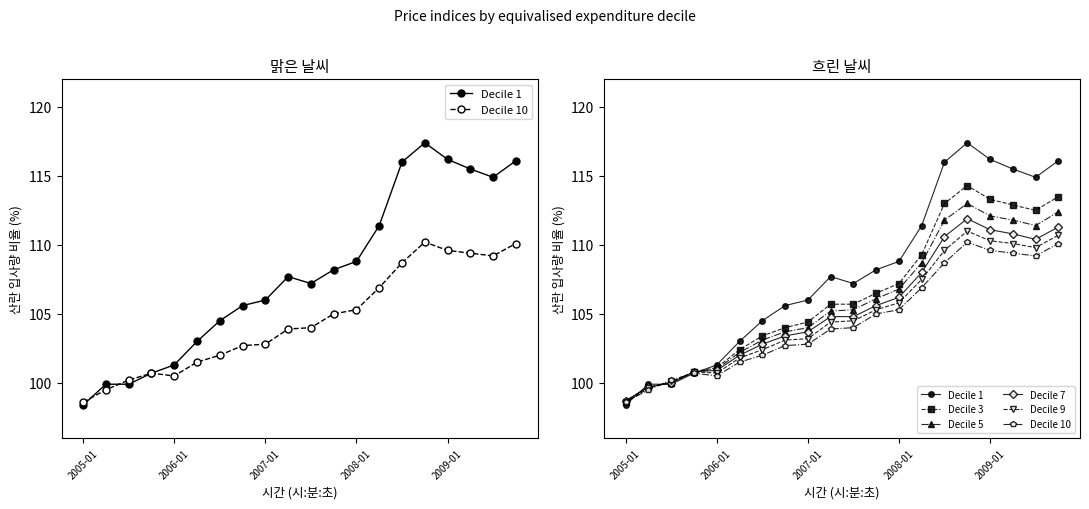

What is the difference between the Decile 3 values at 10 and 7?

1.7